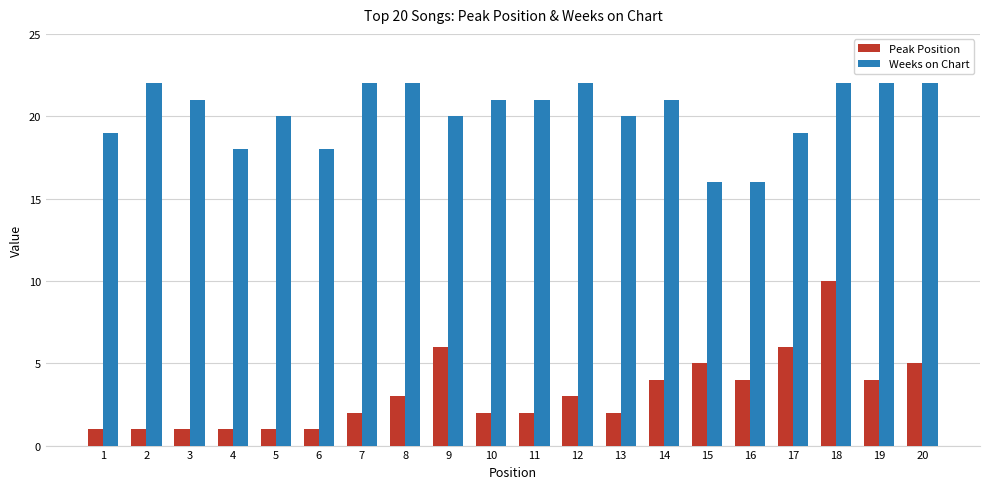

The Weeks on Chart series shows 21 at 3. True or false?

True